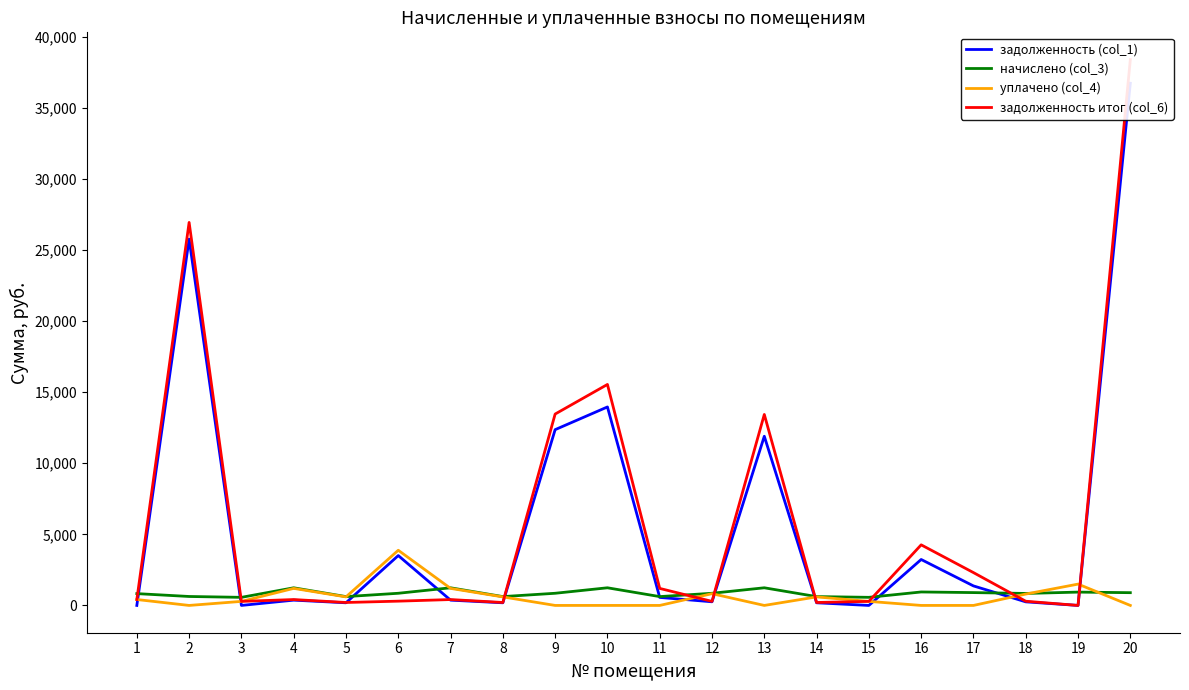

Reading right to left, extract all data points from this chart.

задолженность (col_1): 36723.6	0.0	252.4	1372.7	3230.9	0.0	186.0	11897.5	255.9	562.7	13958.6	12362.3	186.0	371.4	3507.3	186.0	371.4	0.0	25763.3	0.0
начислено (col_3): 897.1	937.0	843.1	903.1	947.0	570.1	621.4	1240.8	855.1	621.4	1240.8	855.1	621.4	1240.8	855.1	621.4	1240.8	568.8	629.4	831.2
уплачено (col_4): 0.0	1500.0	800.1	0.0	0.0	285.1	600.2	0.0	826.0	0.0	0.0	0.0	600.2	1198.5	3879.8	600.2	1198.5	284.4	0.0	415.6
задолженность итог (col_6): 38386.0	0.0	295.4	2309.5	4261.3	285.1	207.1	13430.6	285.1	1196.8	15541.7	13460.0	207.1	413.6	300.8	207.1	413.6	284.4	26935.6	415.6